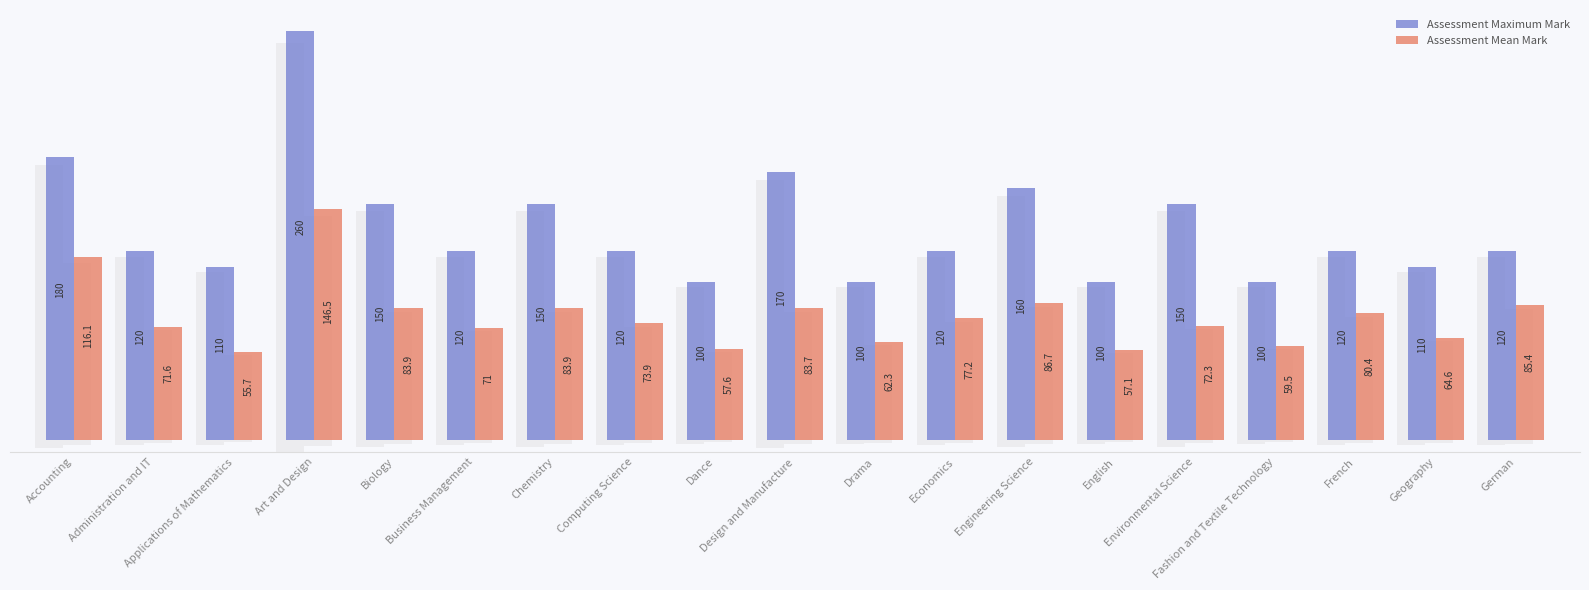

Reading left to right, what are all the values shown in this chart?

Assessment Maximum Mark: 180.0	120.0	110.0	260.0	150.0	120.0	150.0	120.0	100.0	170.0	100.0	120.0	160.0	100.0	150.0	100.0	120.0	110.0	120.0
Assessment Mean Mark: 116.1	71.6	55.7	146.5	83.9	71.0	83.9	73.9	57.6	83.7	62.3	77.2	86.7	57.1	72.3	59.5	80.4	64.6	85.4